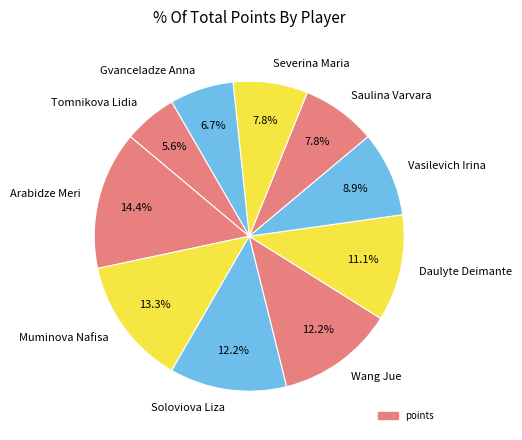

What percentage do Soloviova Liza and Vasilevich Irina together represent?

21.1%